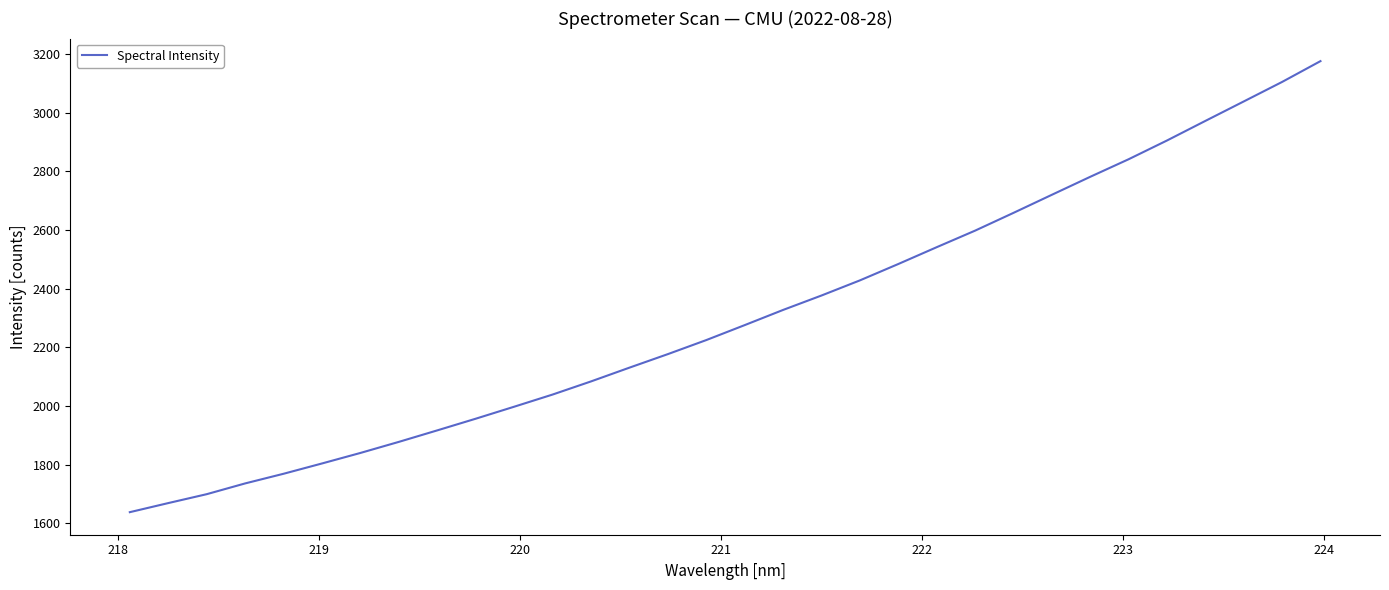

What is the smallest value displayed?

1637.7